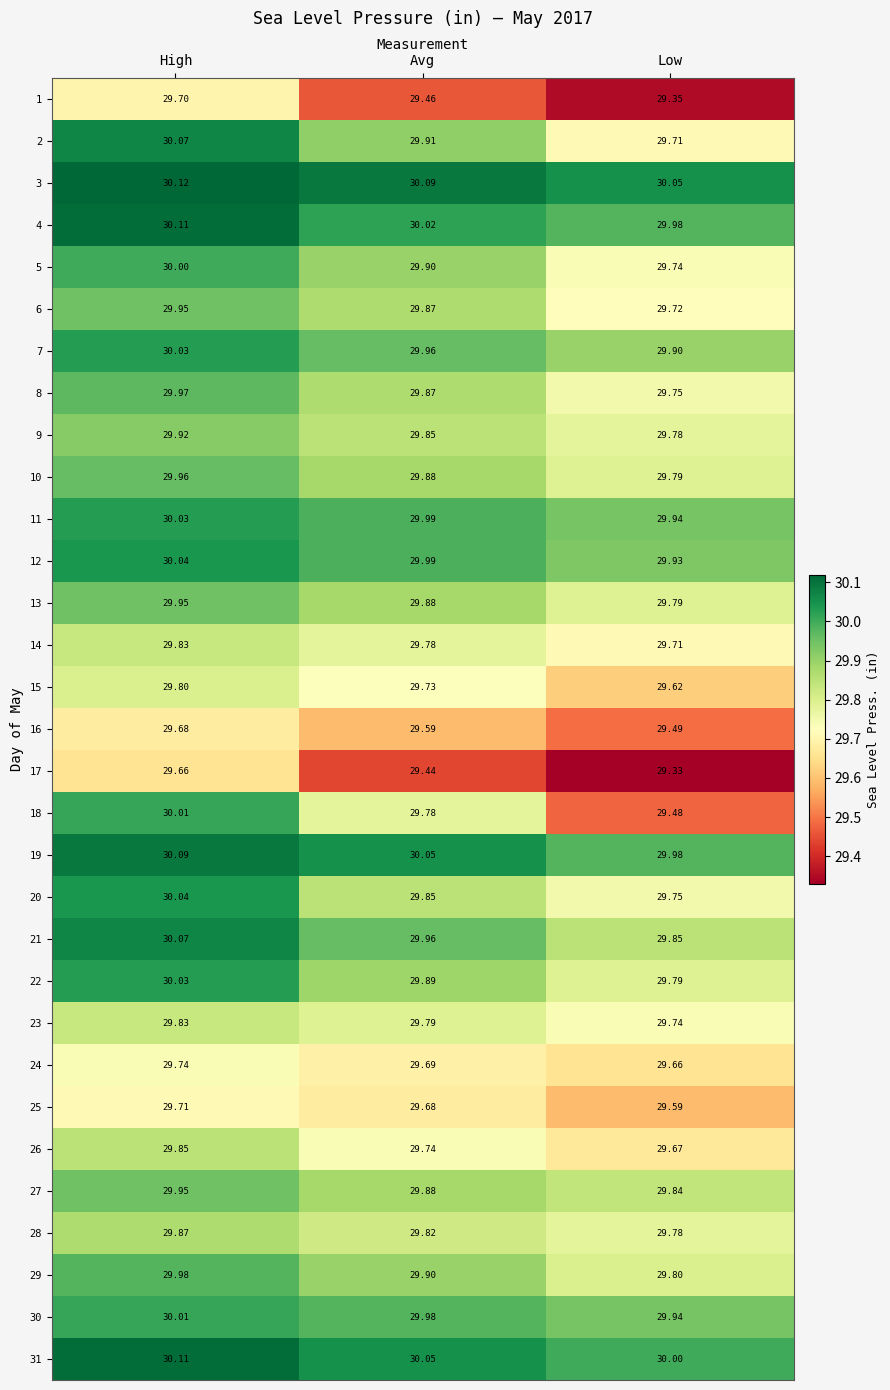

At which label does 13 reach its minimum?

Low